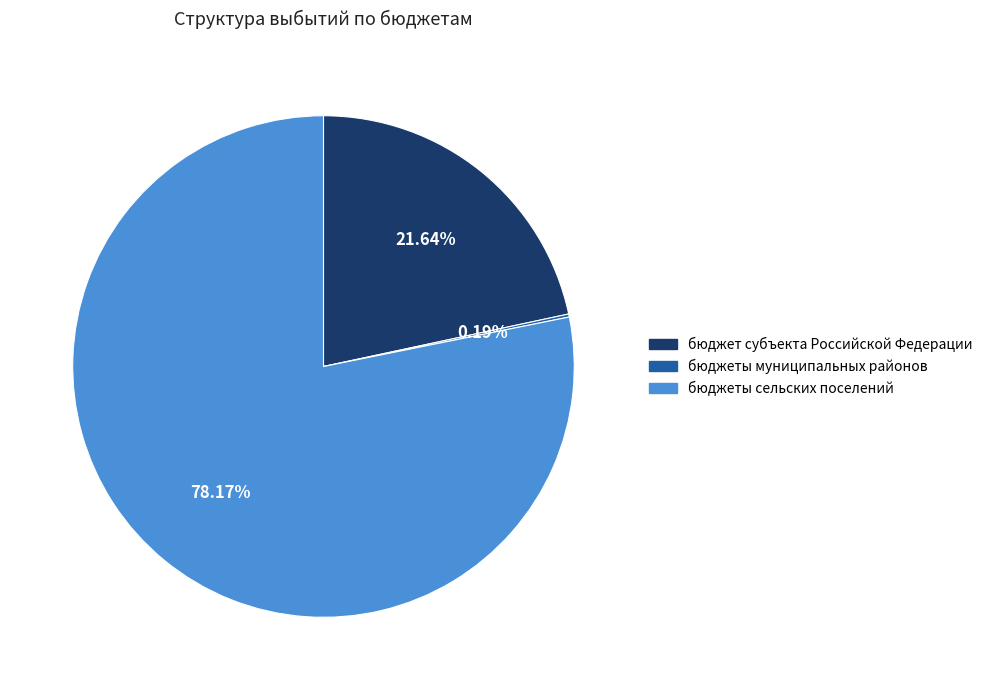

What is the ratio of the value at бюджет субъекта Российской Федерации to the value at бюджеты сельских поселений?

0.3